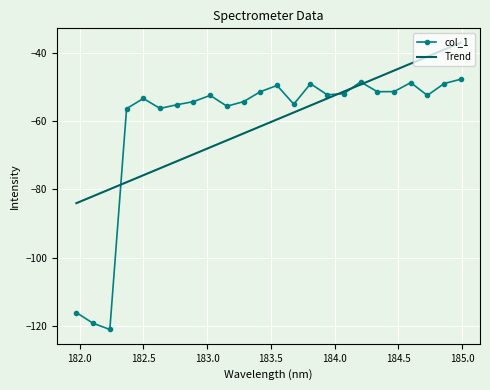

What is the minimum value shown in the chart?

-120.9